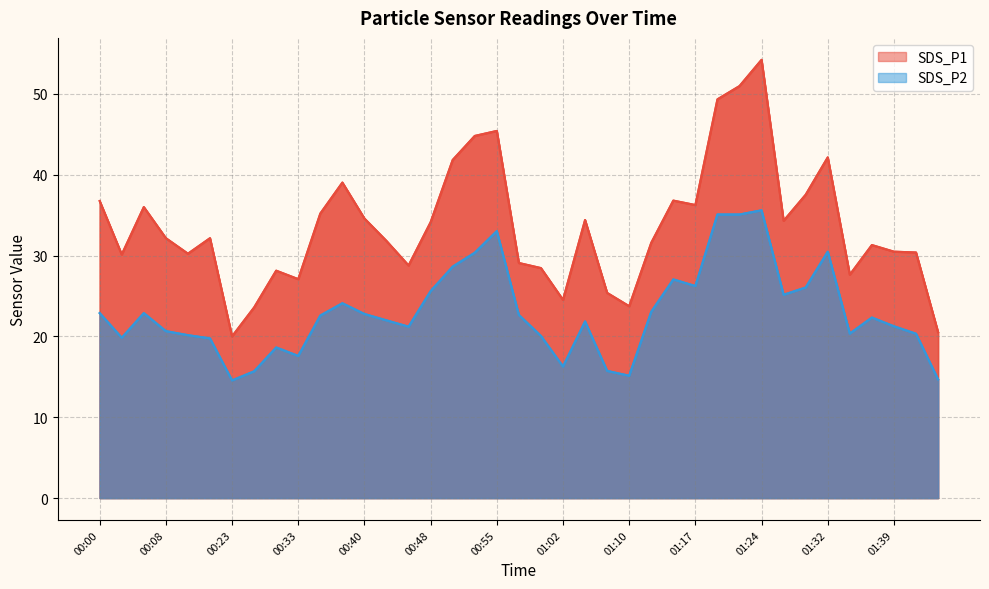

List the series in order of their overall mean, highest first.

SDS_P1, SDS_P2